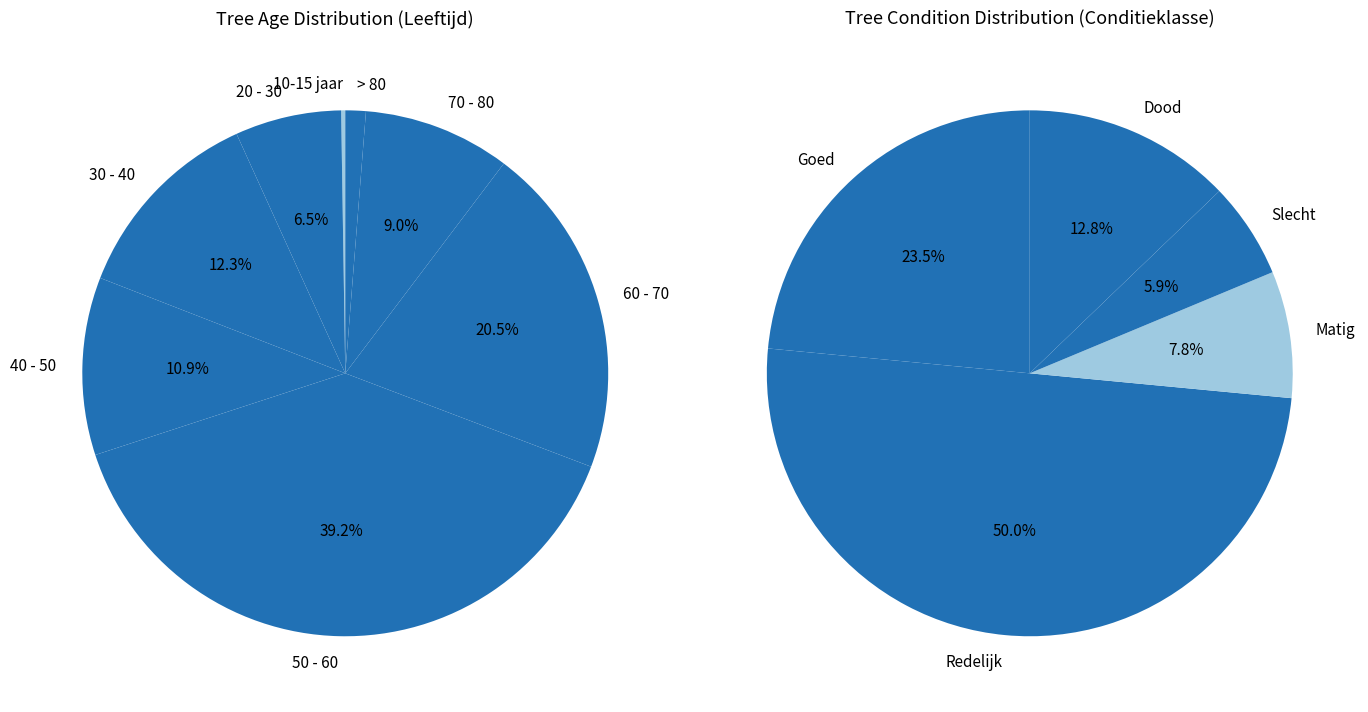

Does any single category account for the majority?

No